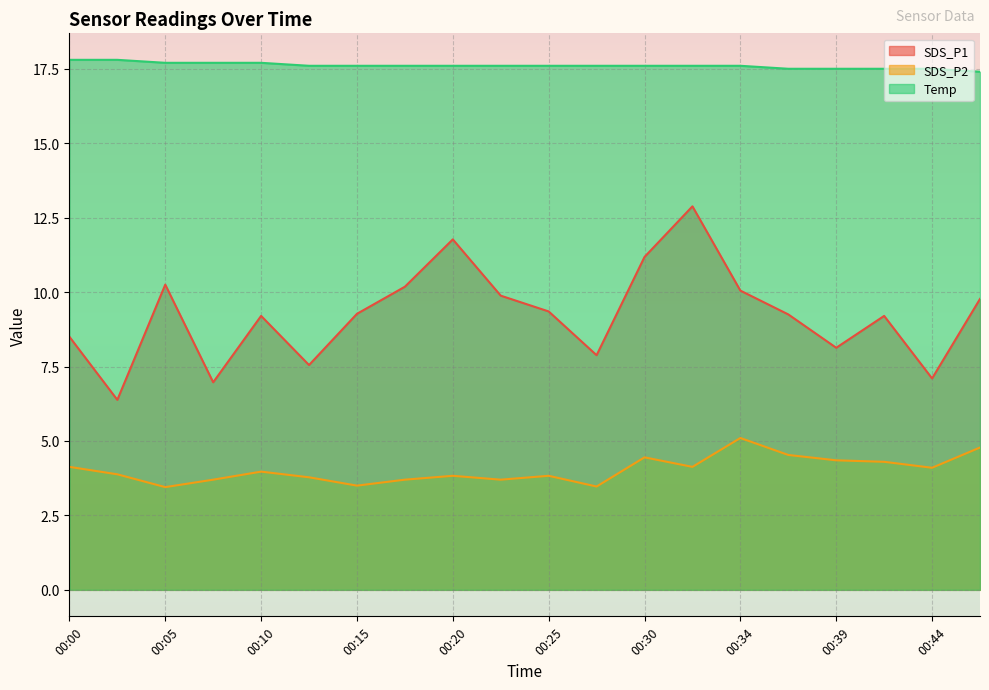

Which has a higher value, 00:34 or 00:12?

00:34